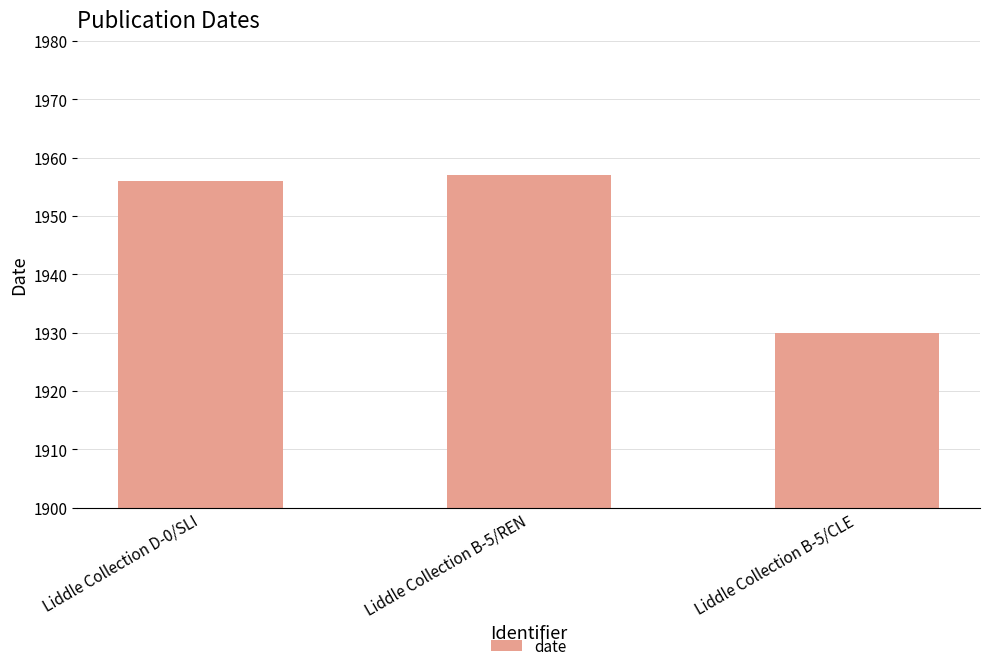

What position from the left is Liddle Collection D-0/SLI?

1